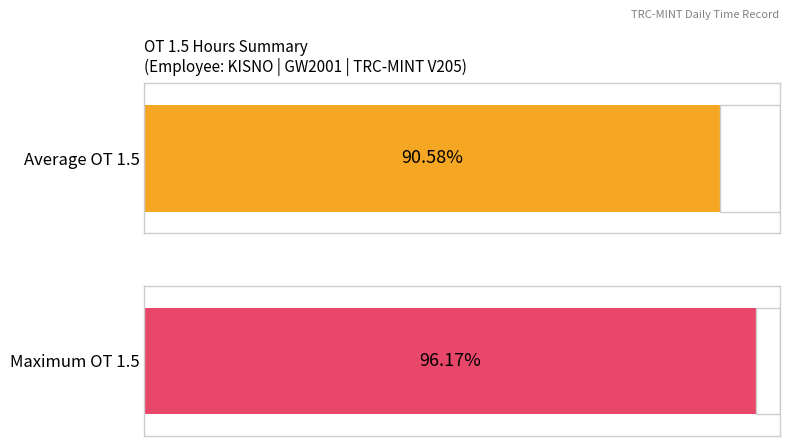

Does the chart contain stacked bars?

No